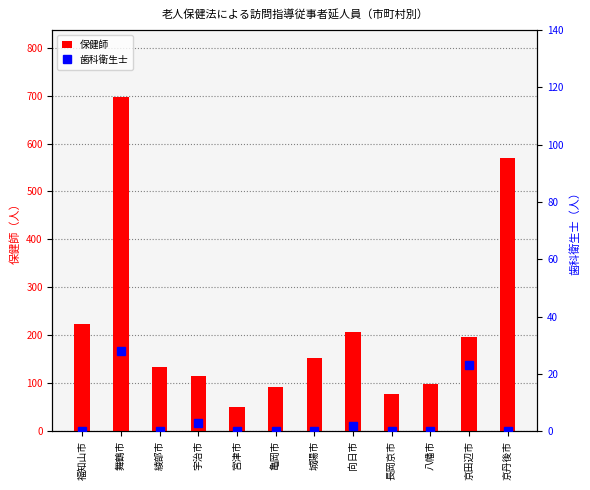

Is it true that 保健師 equals 197 at 京田辺市?

True